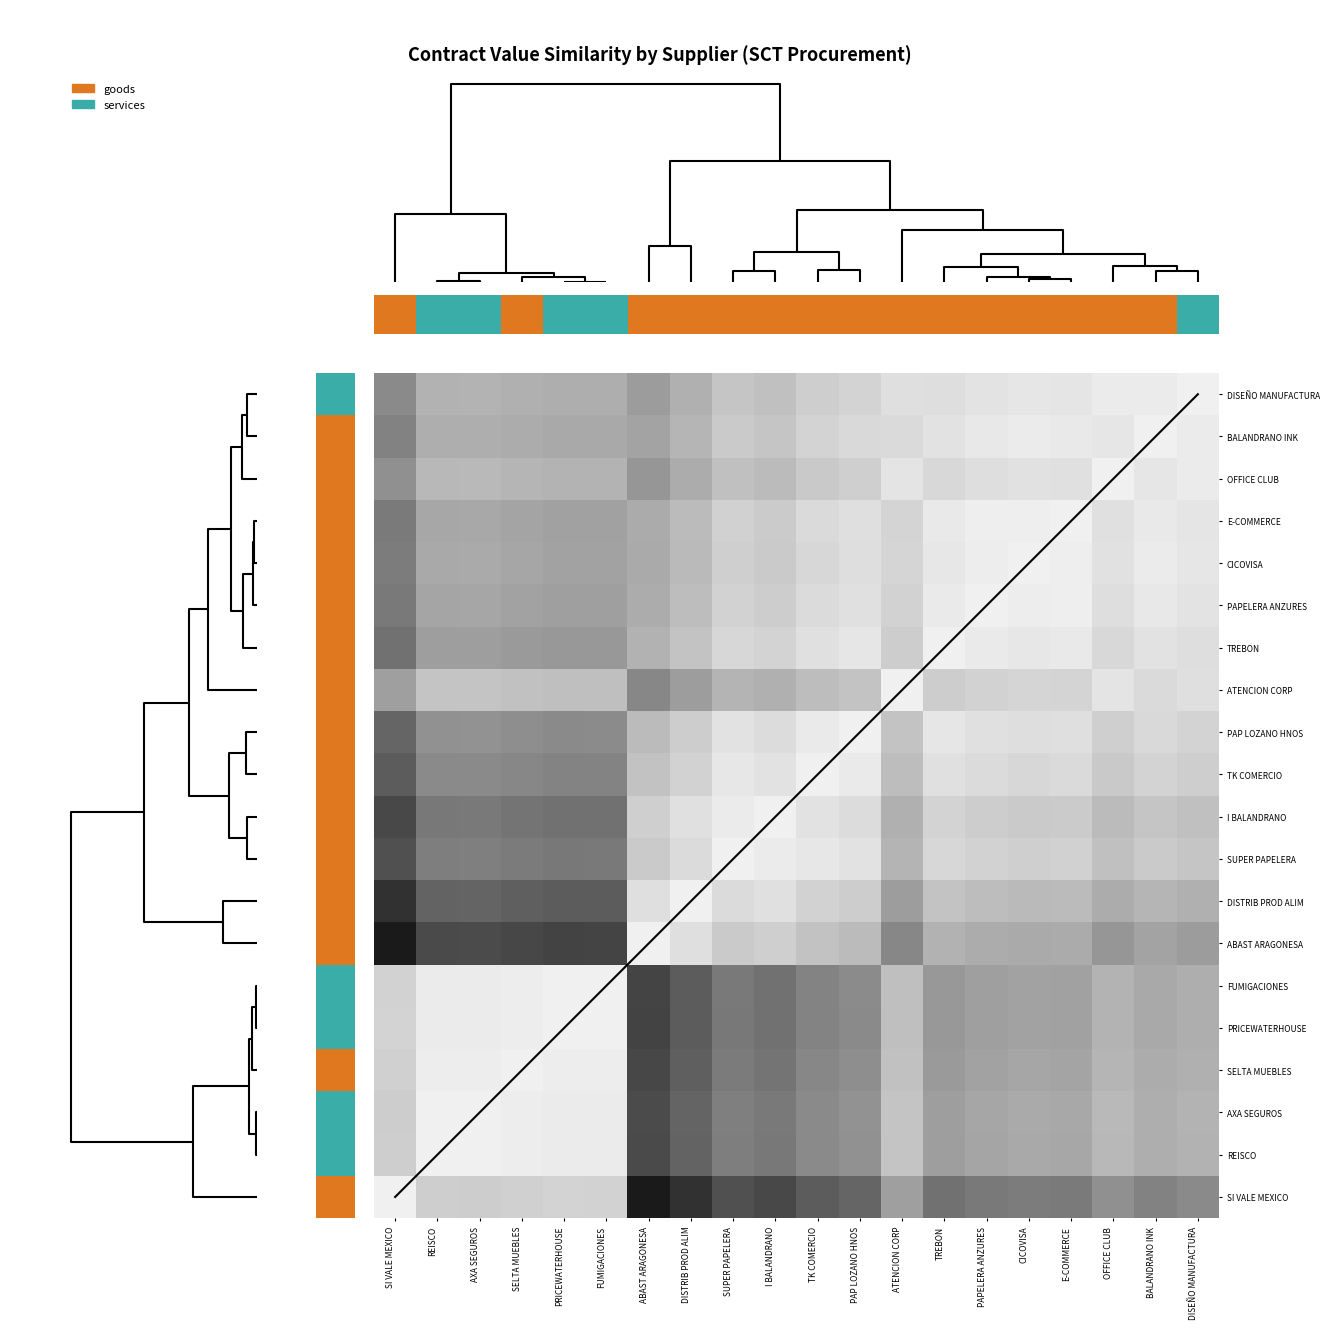

At how many categories does at least one series exceed 0?

20